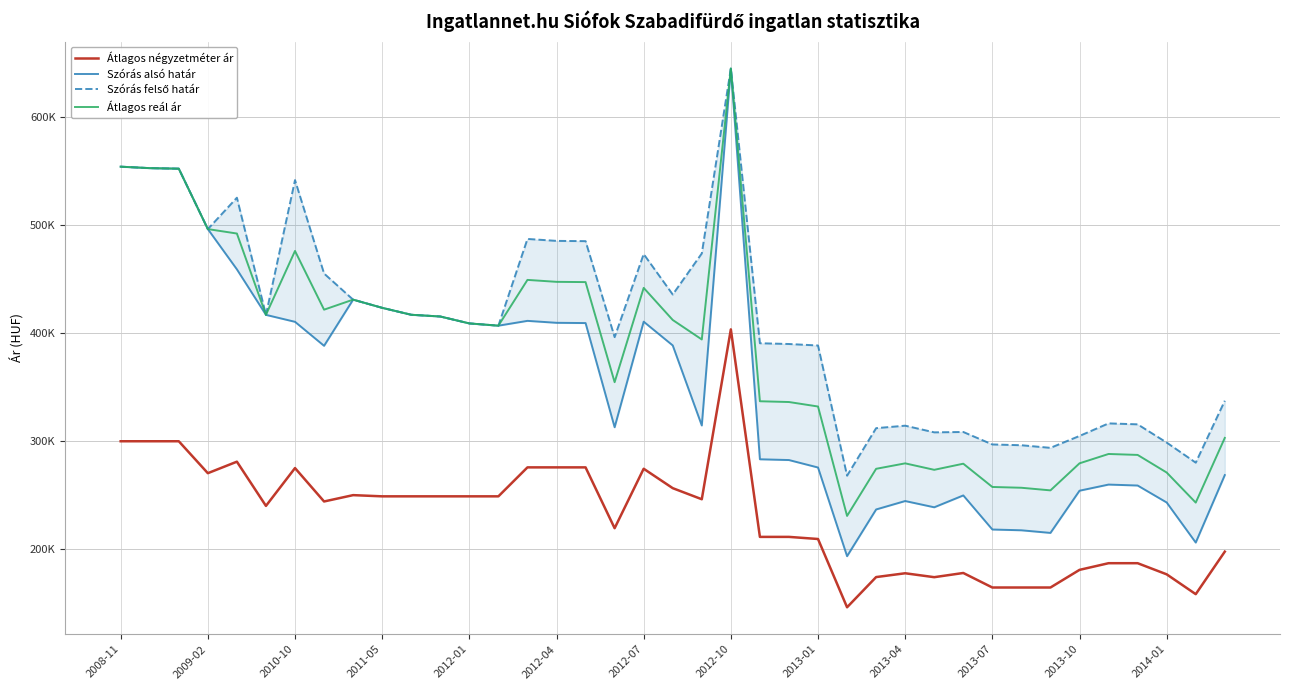

At which label is Átlagos négyzetméter ár closest to 274933?

2010-10